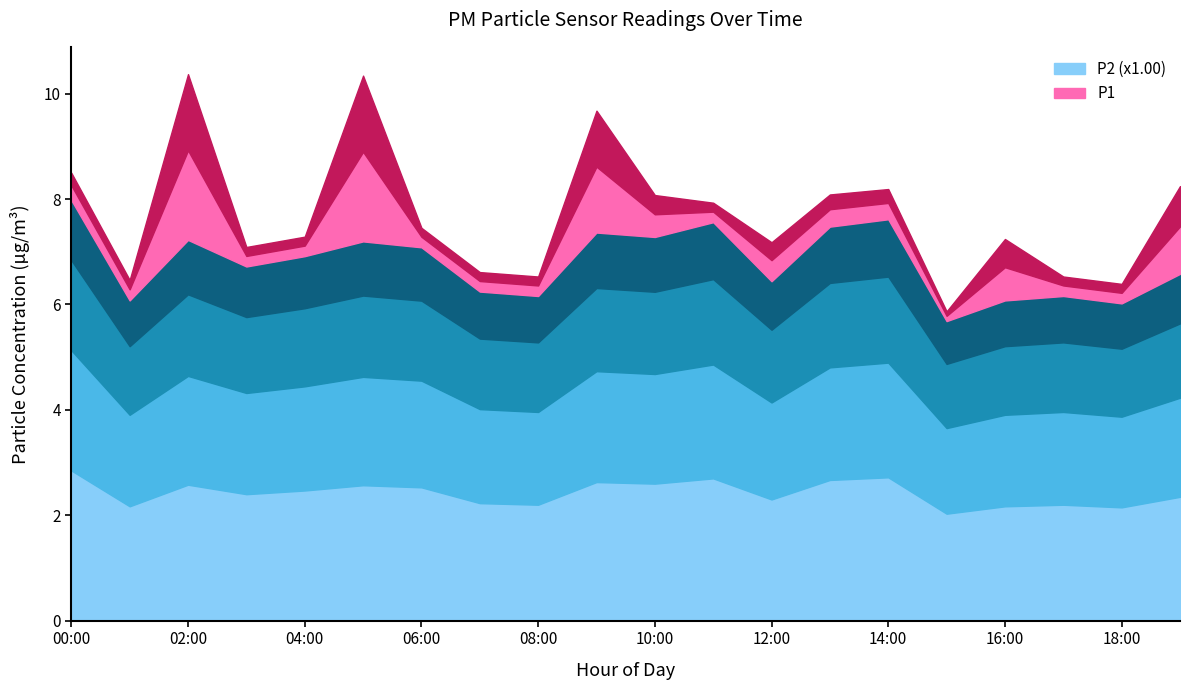

Which series has the largest range (max minus min)?

P1